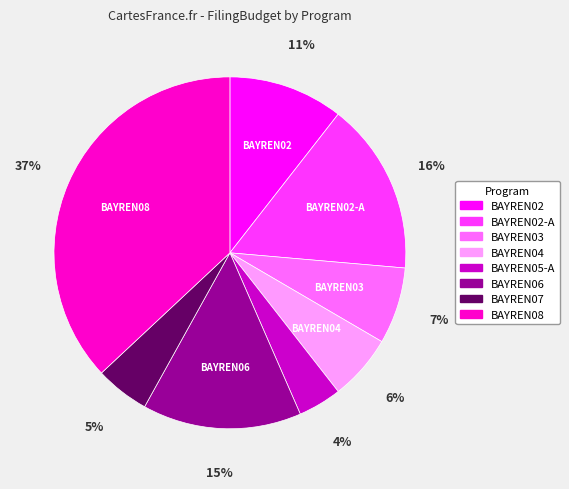

To the nearest percent, what is the difference between the largest and smallest slice percentages?

33%